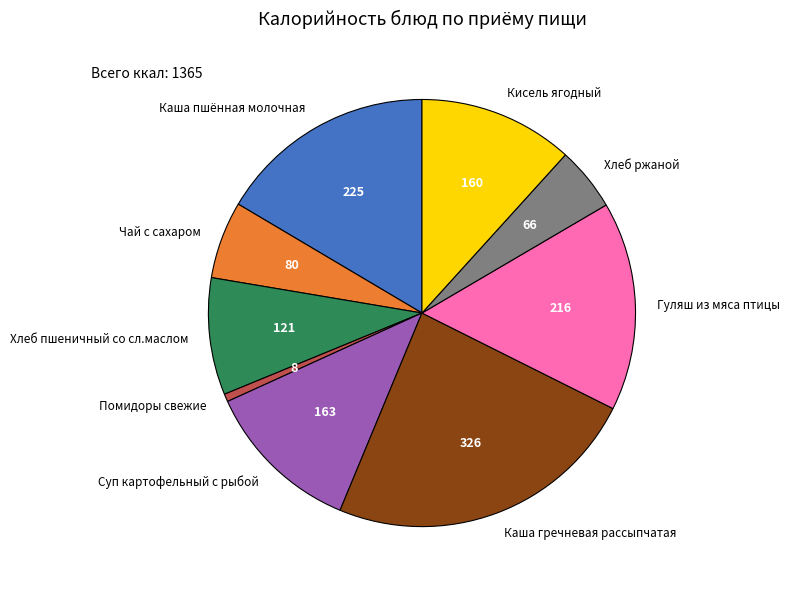

What is the smallest slice in the pie chart?

Помидоры свежие